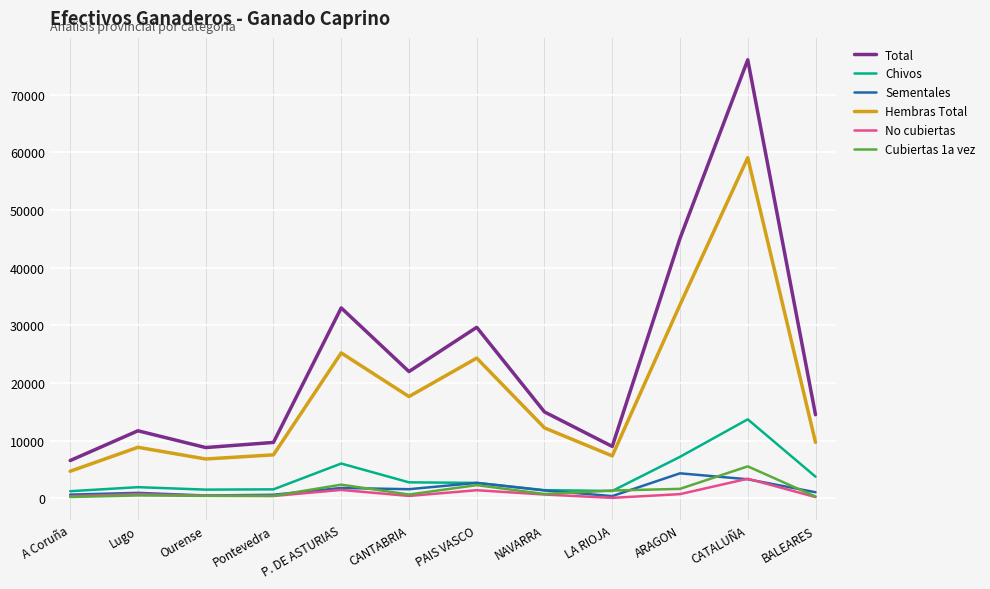

What are all the series names shown in the legend?

Total, Chivos, Sementales, Hembras Total, No cubiertas, Cubiertas 1a vez